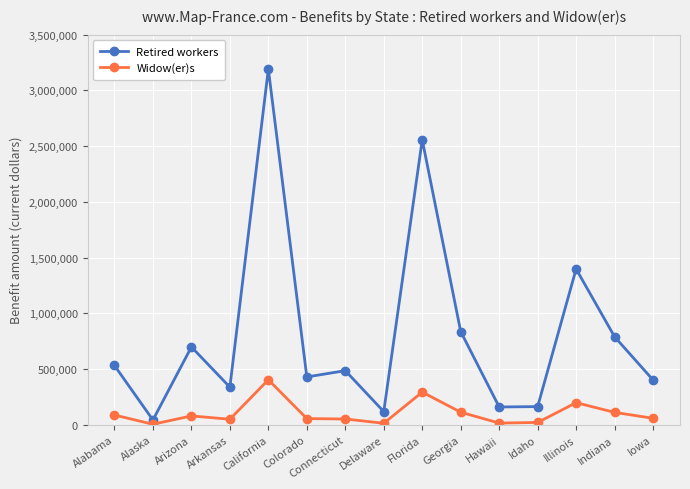

True or false: Retired workers and Widow(er)s intersect in this chart.

False